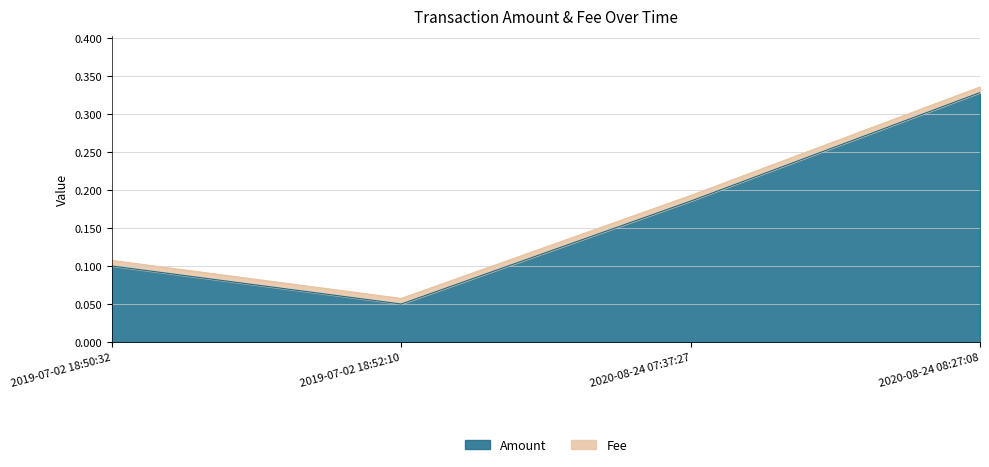

Reading left to right, transcribe all the data shown in this chart.

2019-07-02 18:50:32=0.1	2019-07-02 18:52:10=0.1	2020-08-24 07:37:27=0.2	2020-08-24 08:27:08=0.3